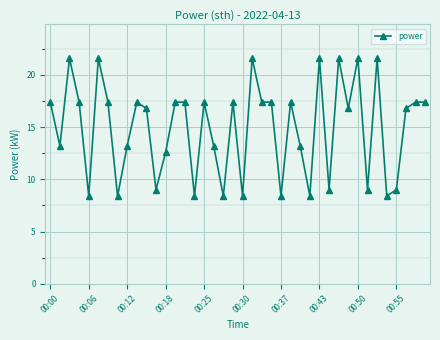

Does the chart have visible grid lines?

Yes